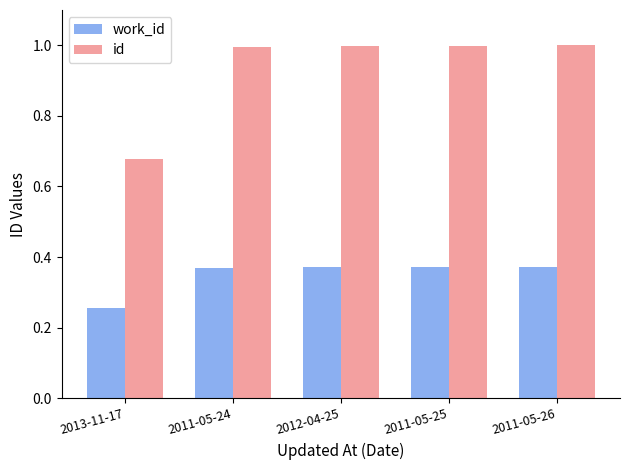

The id series shows 0.6 at 2011-05-26. True or false?

False